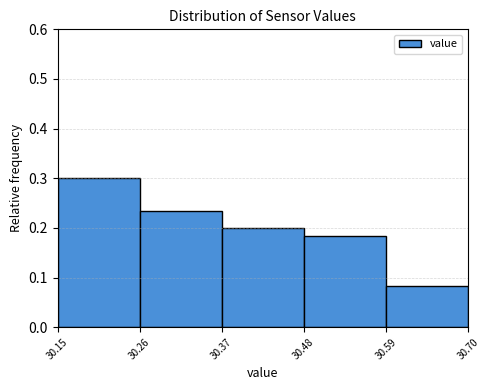

Reading left to right, transcribe this chart: for each bar, give the range it covers on the x-axis and its height. The values are not printed on the chart, so give them approximately, as read against the axis.

30.15 to 30.26: 0.30
30.26 to 30.37: 0.23
30.37 to 30.48: 0.20
30.48 to 30.59: 0.18
30.59 to 30.70: 0.08